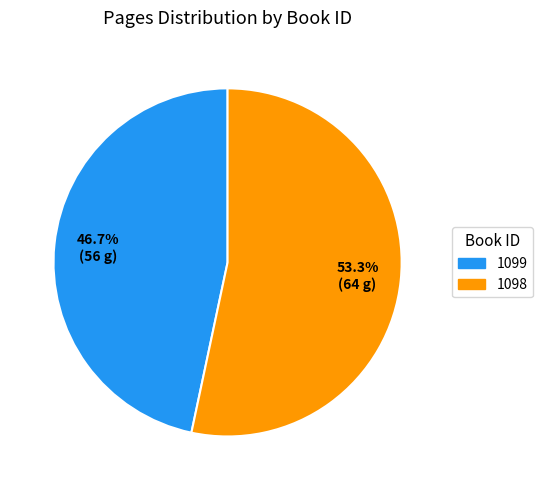

What is the largest slice in the pie chart?

1098